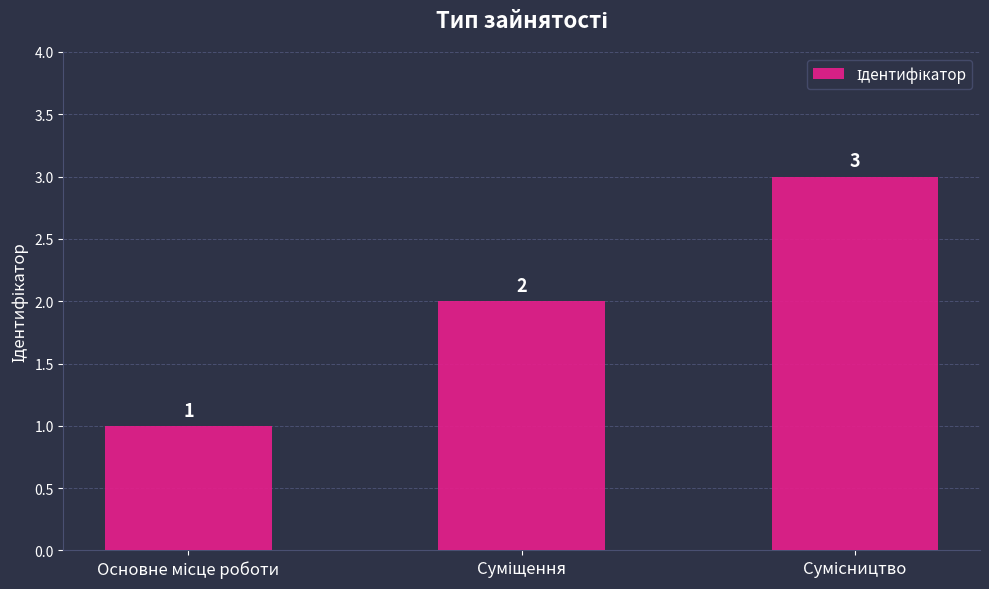

What is the greatest value displayed?

3